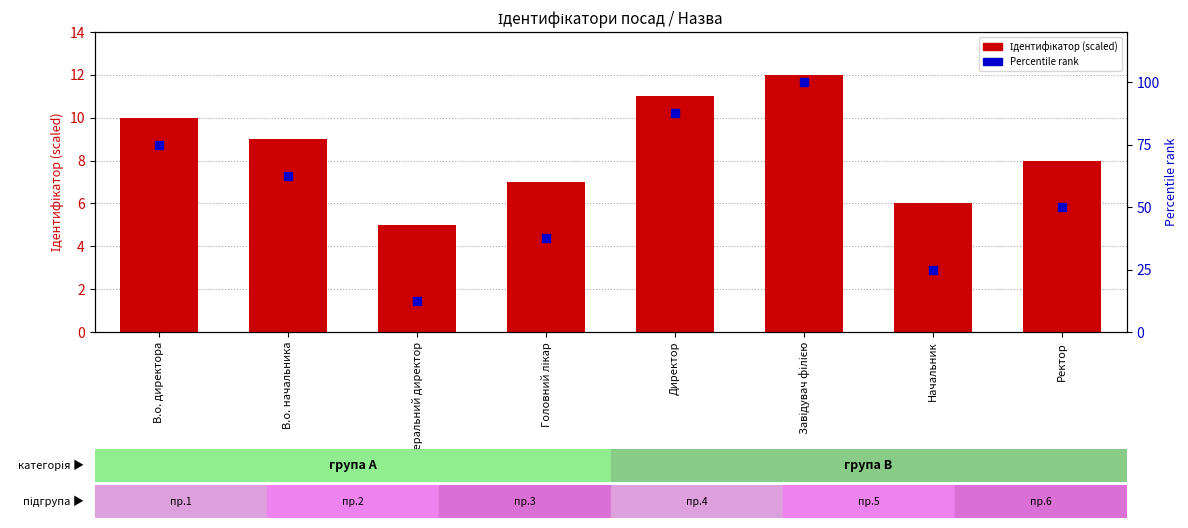

At which category is the sum across all series the highest?

Завідувач філією